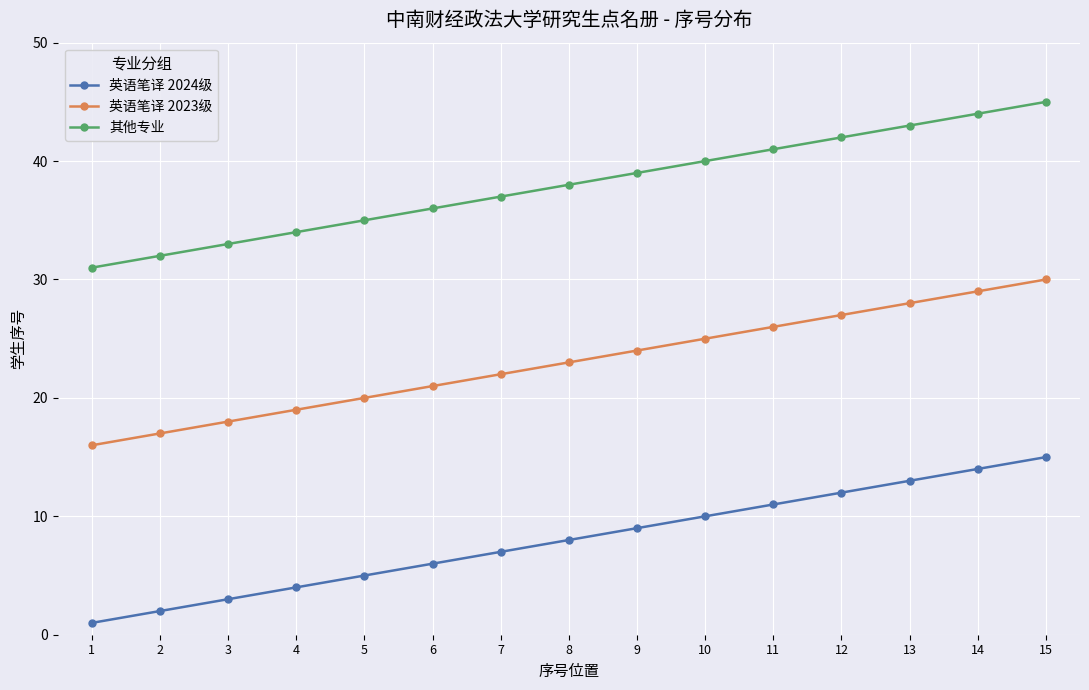

Does the chart display data point markers on the line(s)?

Yes